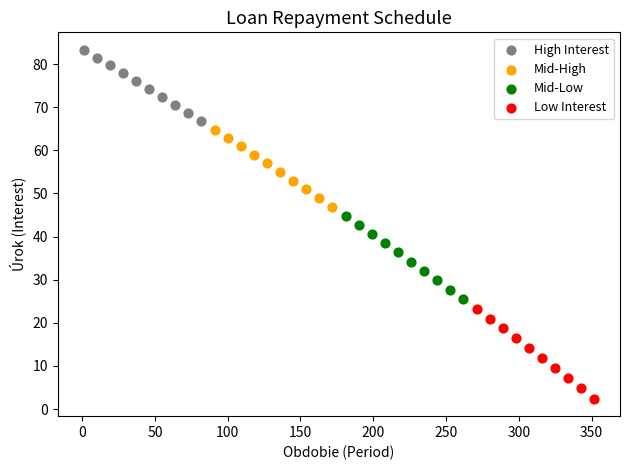

Which series contains the lowest Y value?

Low Interest